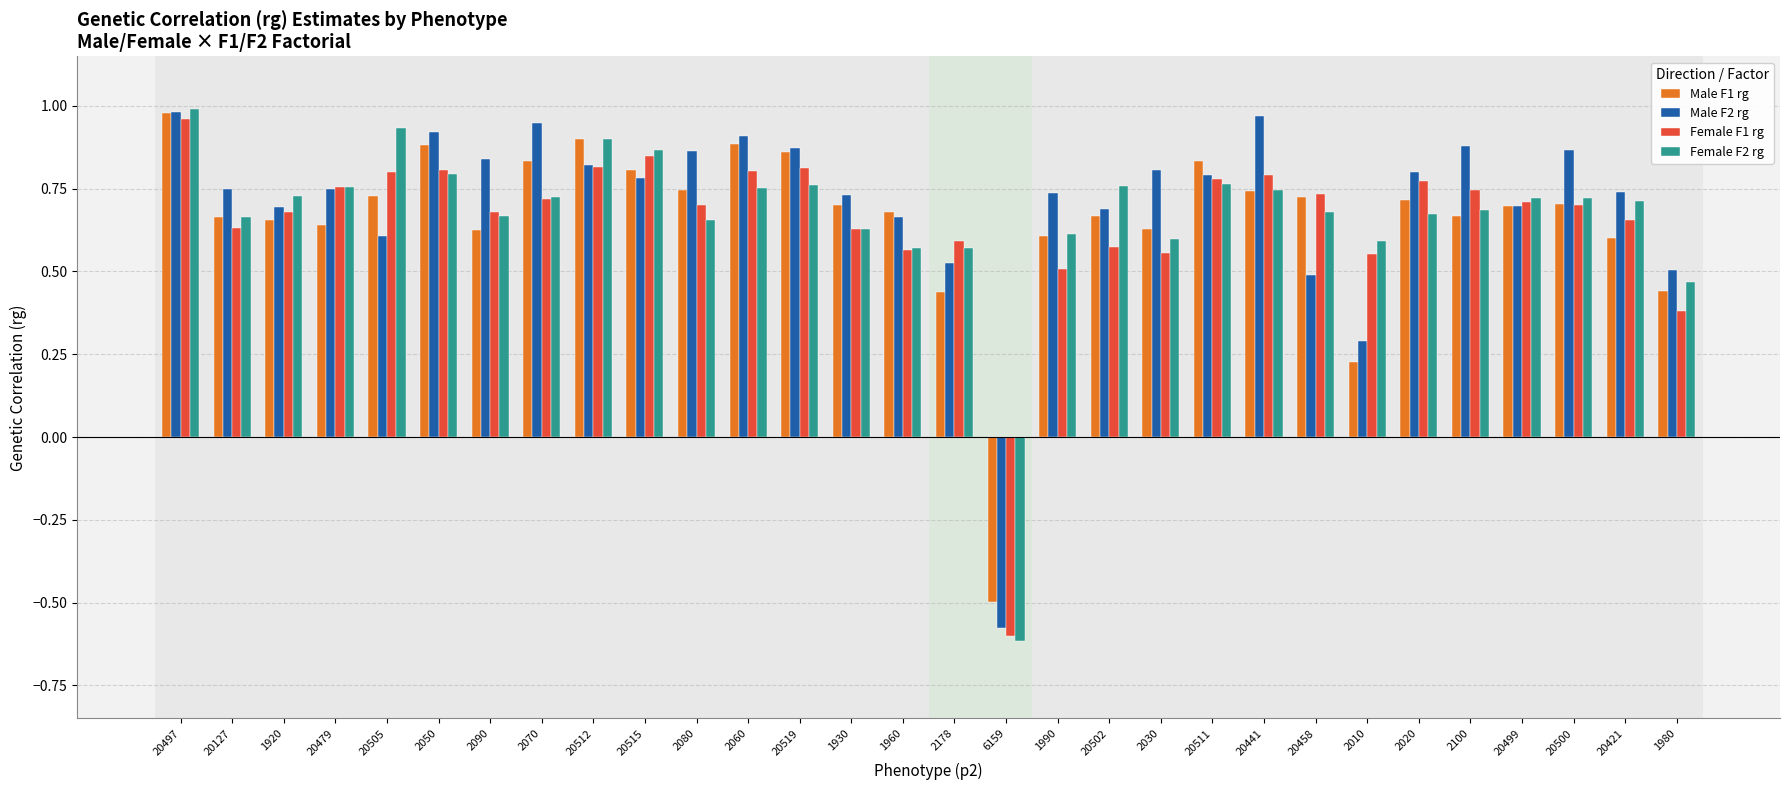

Is it true that Female F1 rg equals 0.4 at 2178?

False